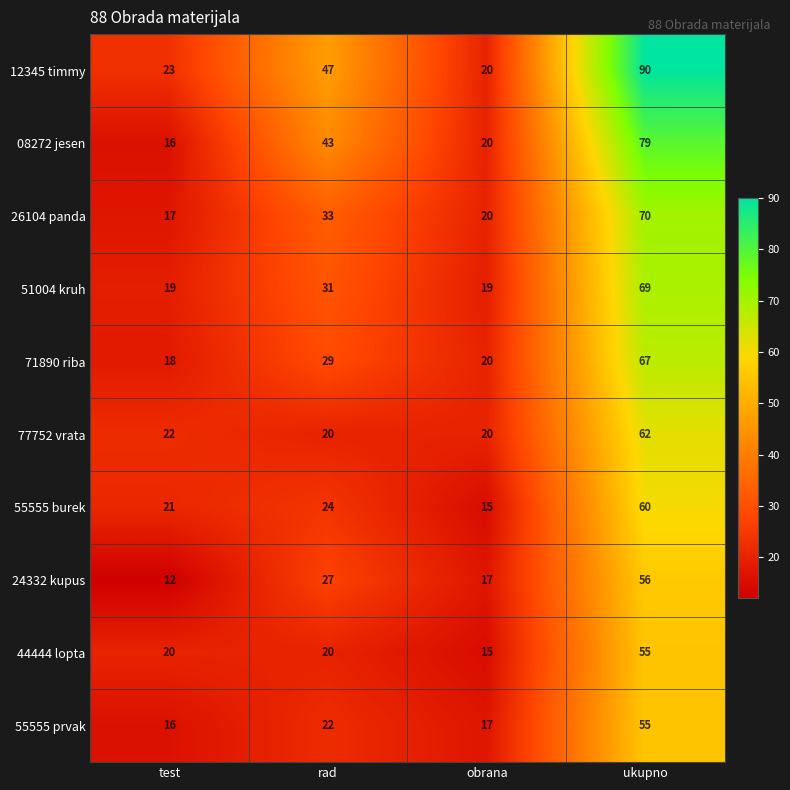

Count the number of data series in this chart.

10